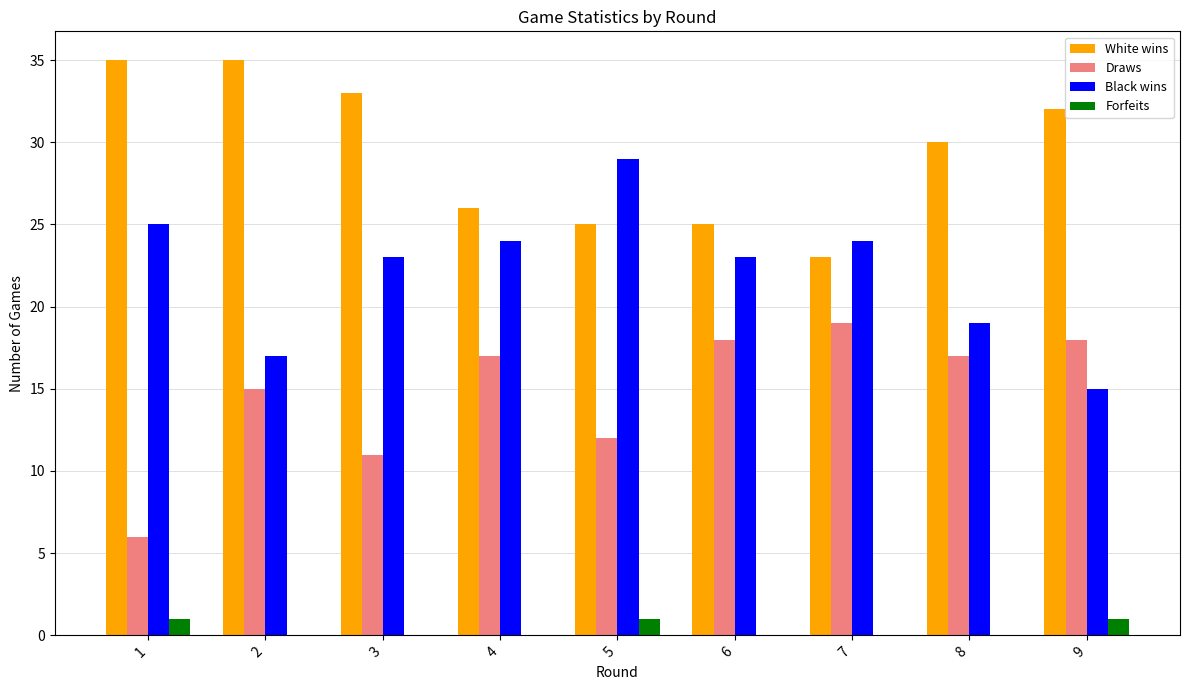

The White wins series shows 25 at 5. True or false?

True